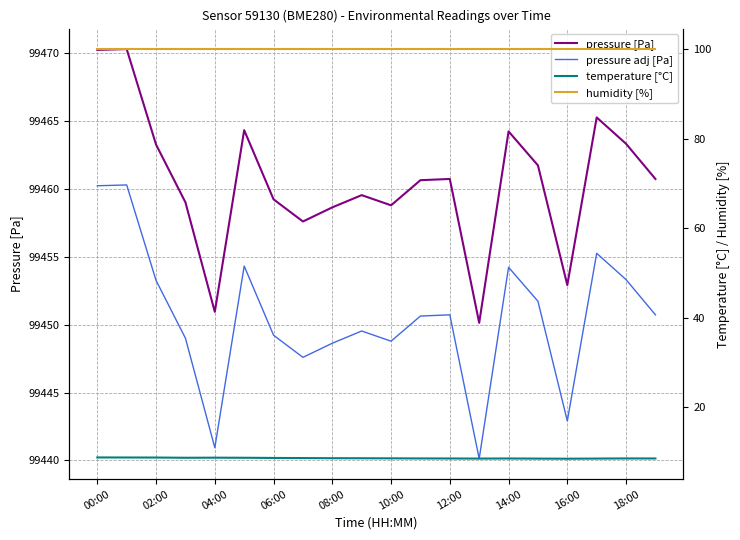

What are all the series names shown in the legend?

pressure [Pa], pressure adj [Pa], temperature [°C], humidity [%]